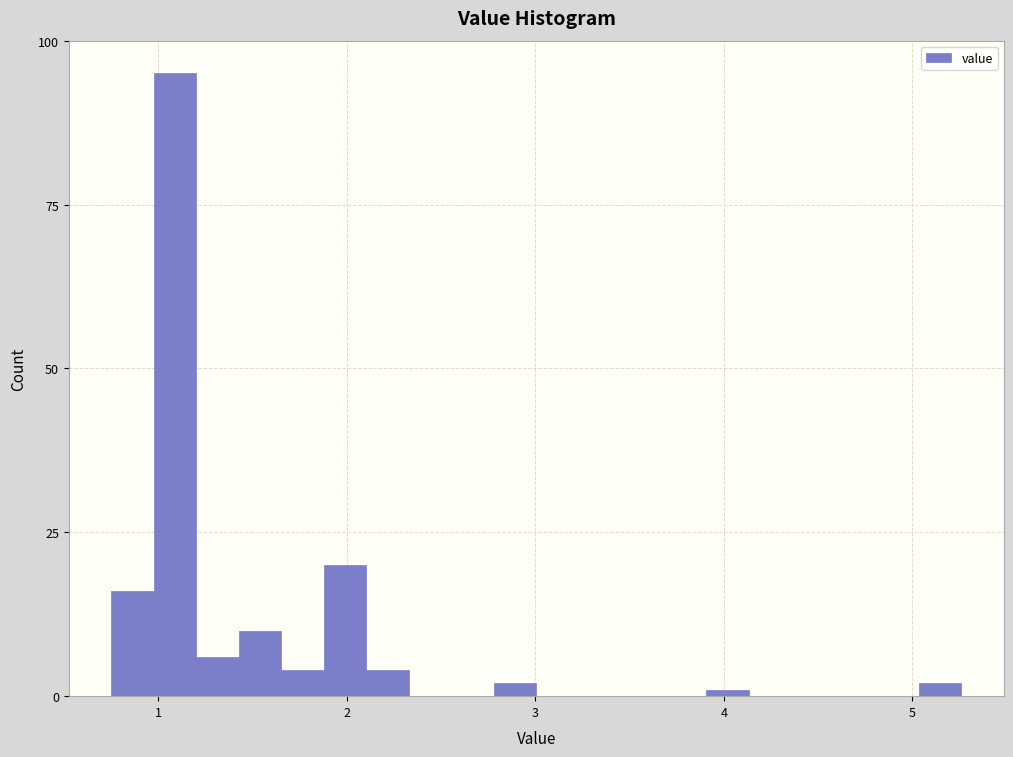

Read against the x-axis, roughly where is the centre of the tallest bar?

1.1